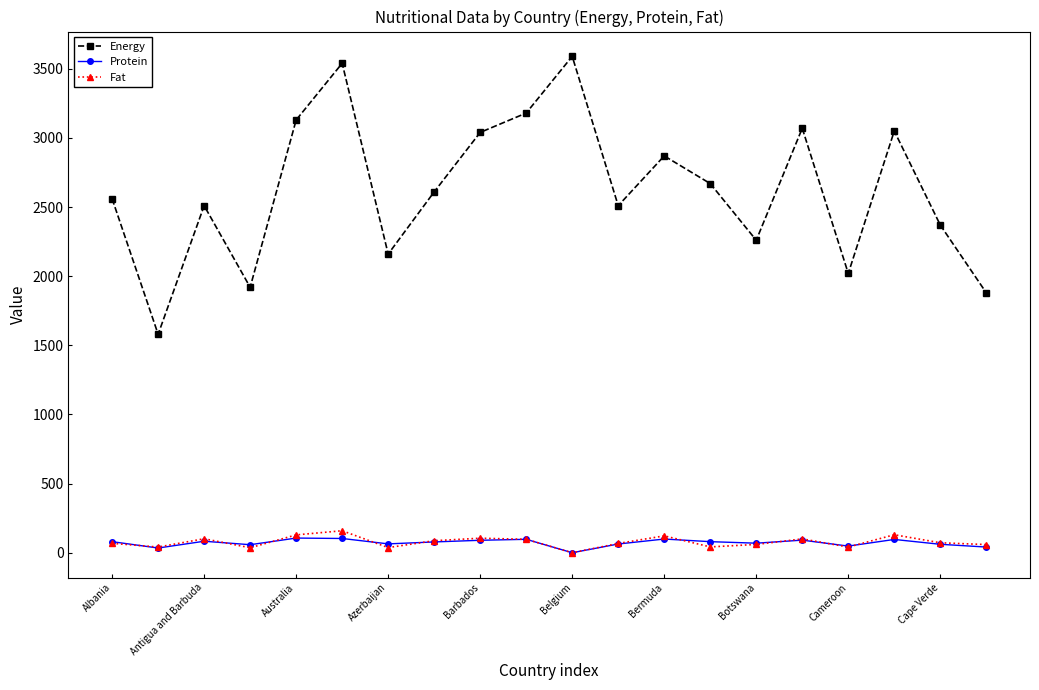

Which series has the largest range (max minus min)?

Energy